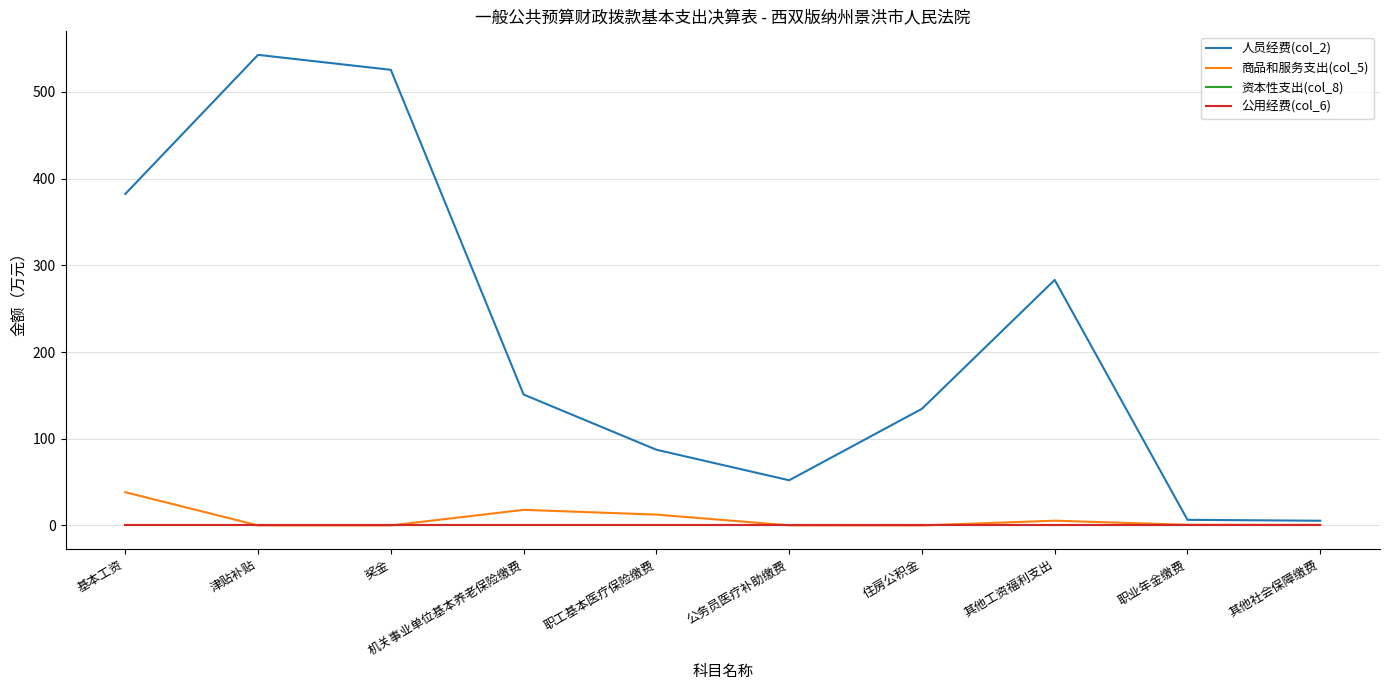

What is the spread (max minus min) of values at 机关事业单位基本养老保险缴费?

151.0